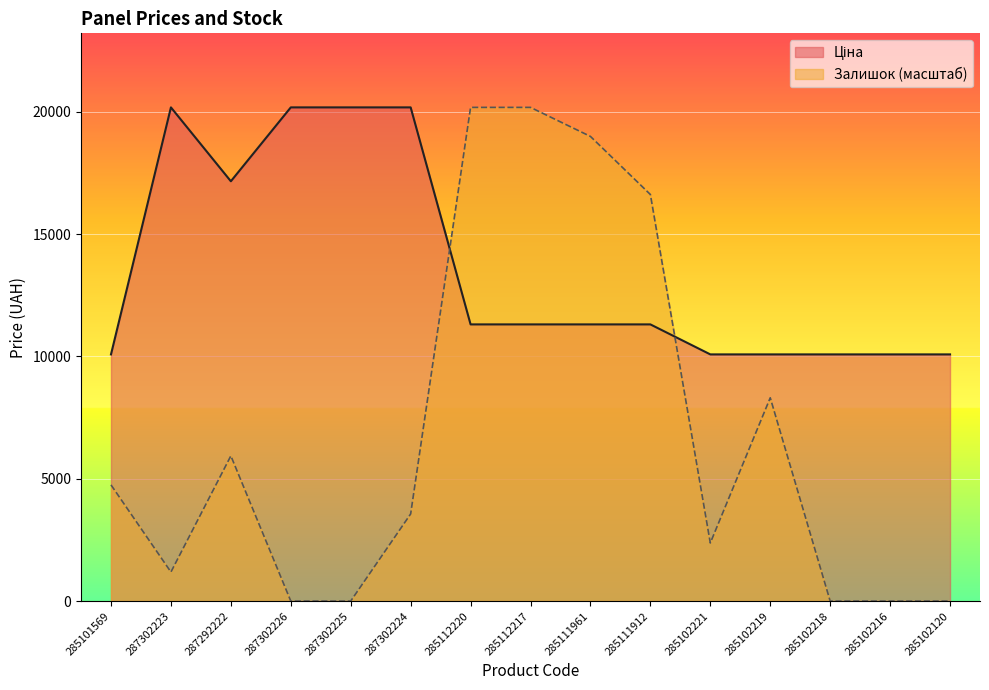

Reading left to right, list all the values displayed in this chart.

Ціна: 10085.8	20186.0	17165.0	20186.0	20186.0	20186.0	11312.5	11312.5	11312.5	11312.5	10085.8	10085.8	10085.8	10085.8	10085.8
Залишок: 4749.6	1187.4	5937.1	0.0	0.0	3562.2	20186.0	20186.0	18998.6	16623.8	2374.8	8311.9	0.0	0.0	0.0